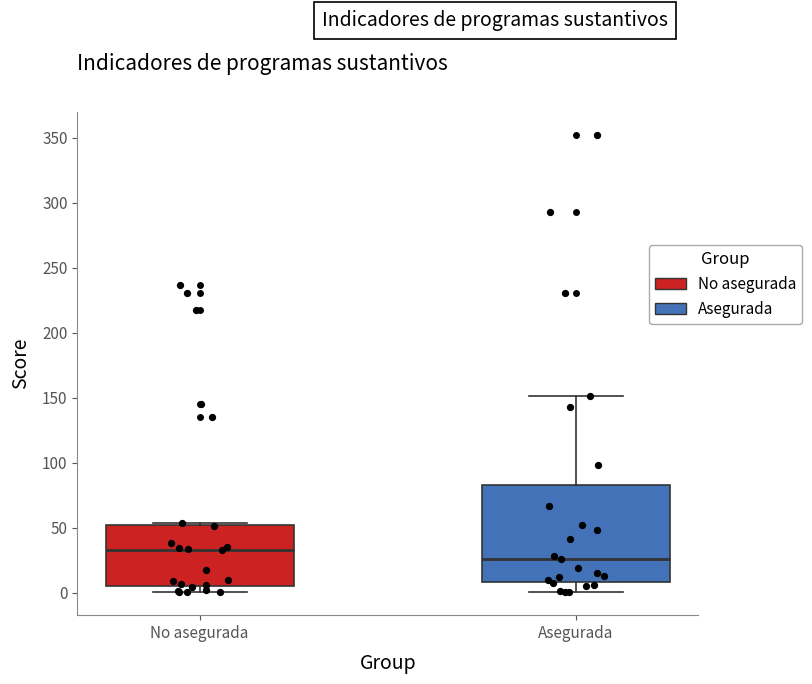

Reading left to right, read every box against the y-axis: the position of its median line, the range the box covers, and the ends of its whiskers. The values are not printed on the chart, so give them approximately, as read against the axis.

No asegurada: median 35, box 5 to 55, whiskers 0 to 55 (just above the box's upper edge)
Asegurada: median 25, box 10 to 85, whiskers 0 to 150